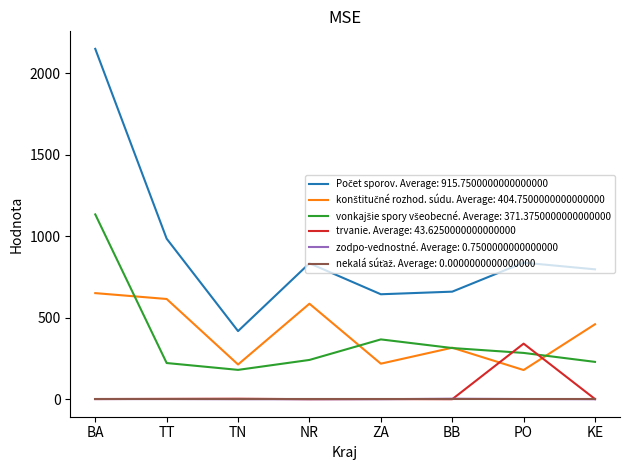

True or false: trvanie. Average: 43.6250000000000000 has a value of 341 at PO.

True